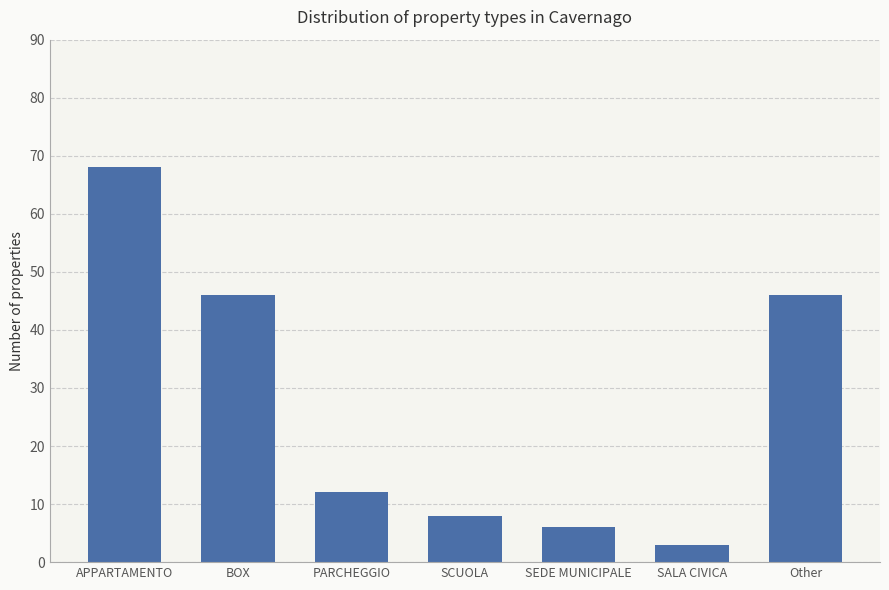

What is the change in value from APPARTAMENTO to Other?

-22